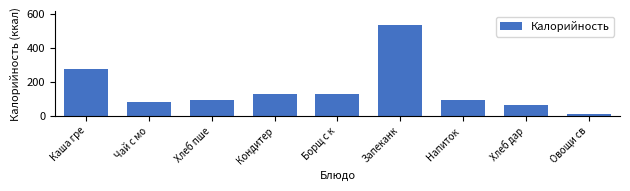

What is the label of the 9th bar from the left?

Овощи св